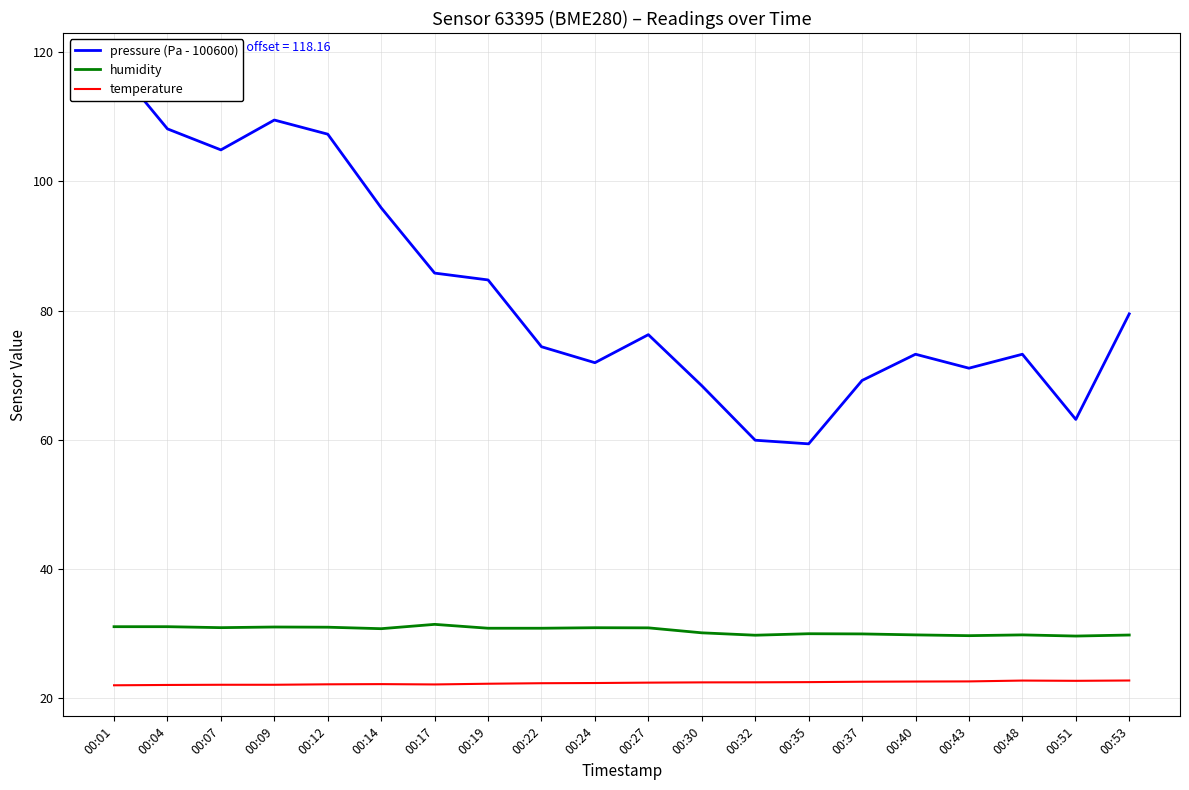

Is this an area chart (filled region under the line)?

No